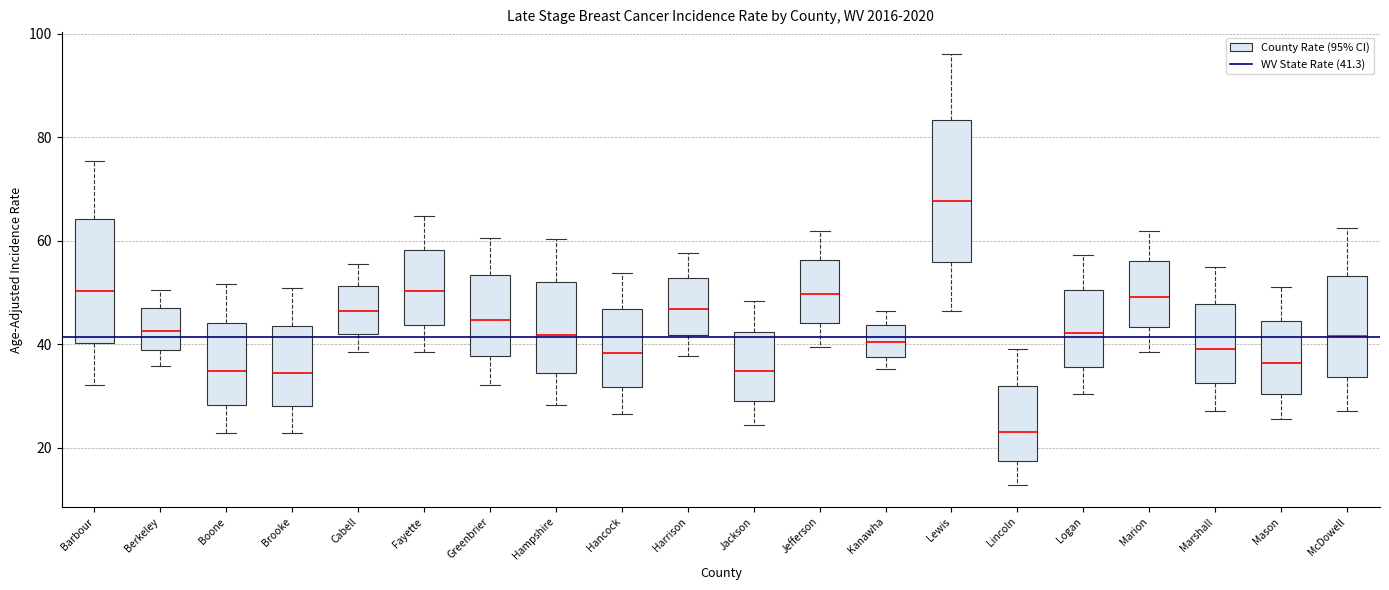

Comparing the boxes themselves (not the whiskers), which one is the tallest?

Lewis